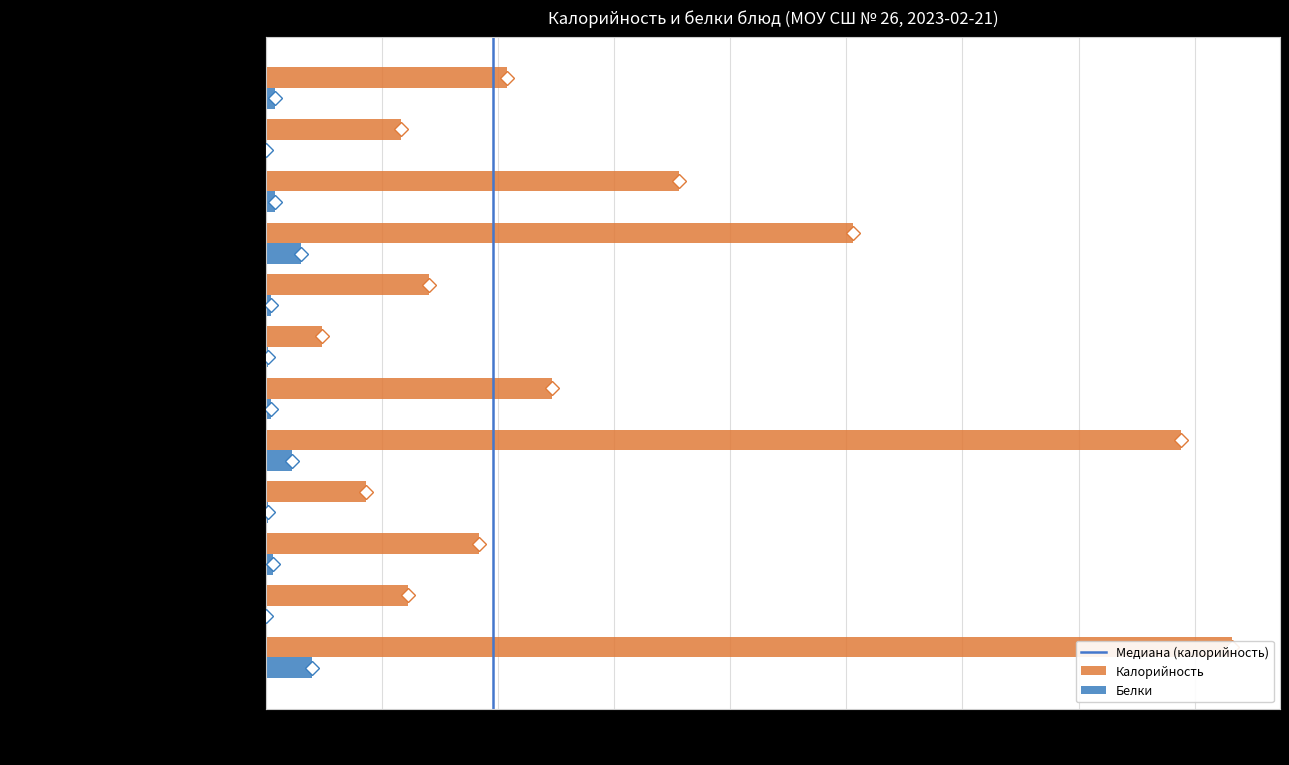

Reading left to right, transcribe all the data shown in this chart.

Калорийность: 416.0	61.0	91.9	43.0	394.0	123.0	24.0	70.0	253.0	178.0	58.0	104.0
Белки: 20.0	0.0	3.0	1.0	11.0	2.0	1.0	2.0	15.0	4.0	0.0	4.0